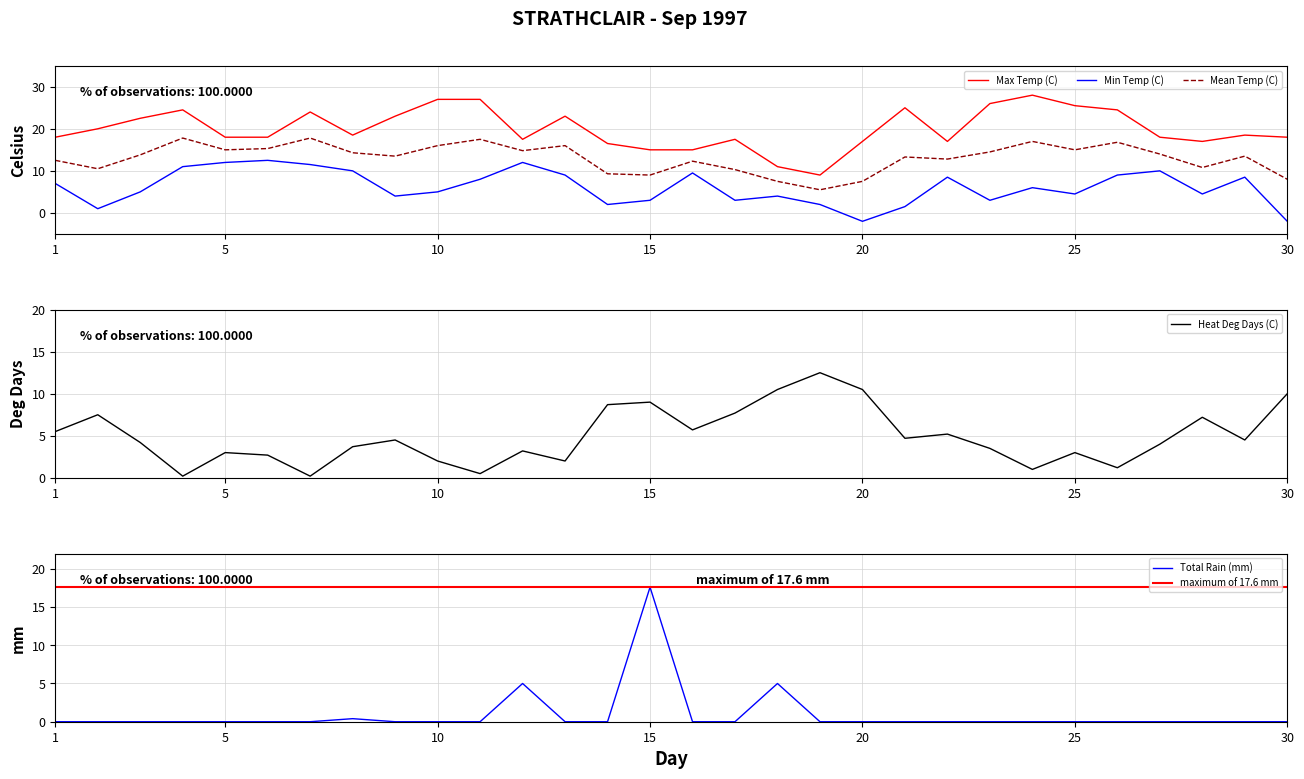

At which label is Max Temp (C) closest to 18?

1